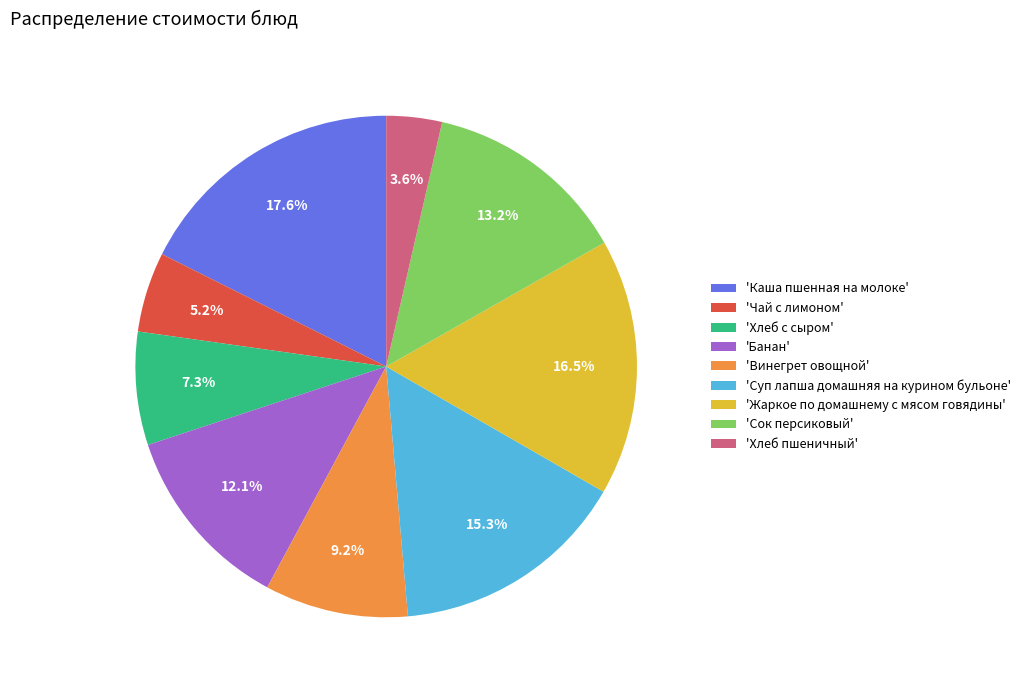

Rank the categories by value from highest to lowest.

'Каша пшенная на молоке', 'Жаркое по домашнему с мясом говядины', 'Суп лапша домашняя на курином бульоне', 'Сок персиковый', 'Банан', 'Винегрет овощной', 'Хлеб с сыром', 'Чай с лимоном', 'Хлеб пшеничный'